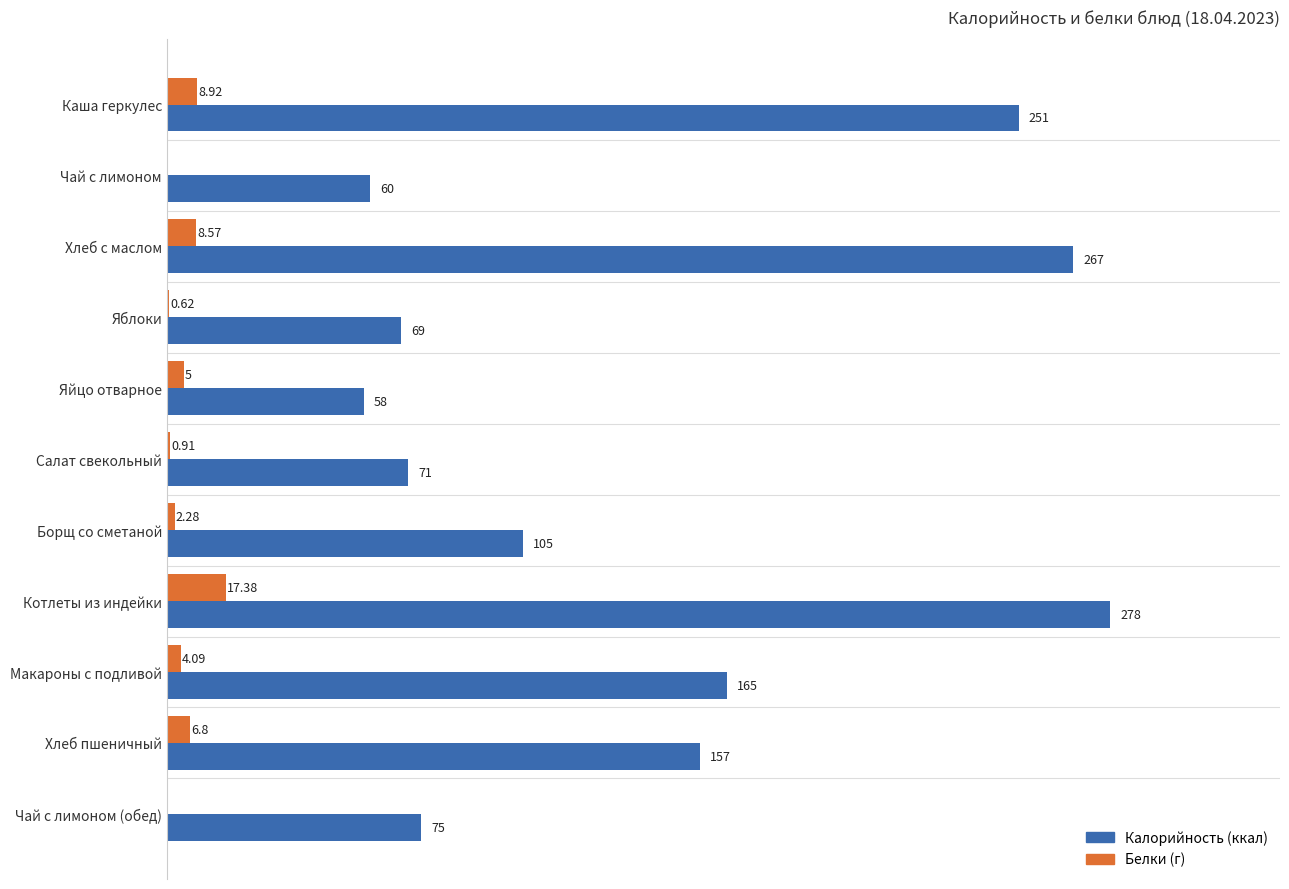

At which category is the sum across all series the highest?

Котлеты из индейки